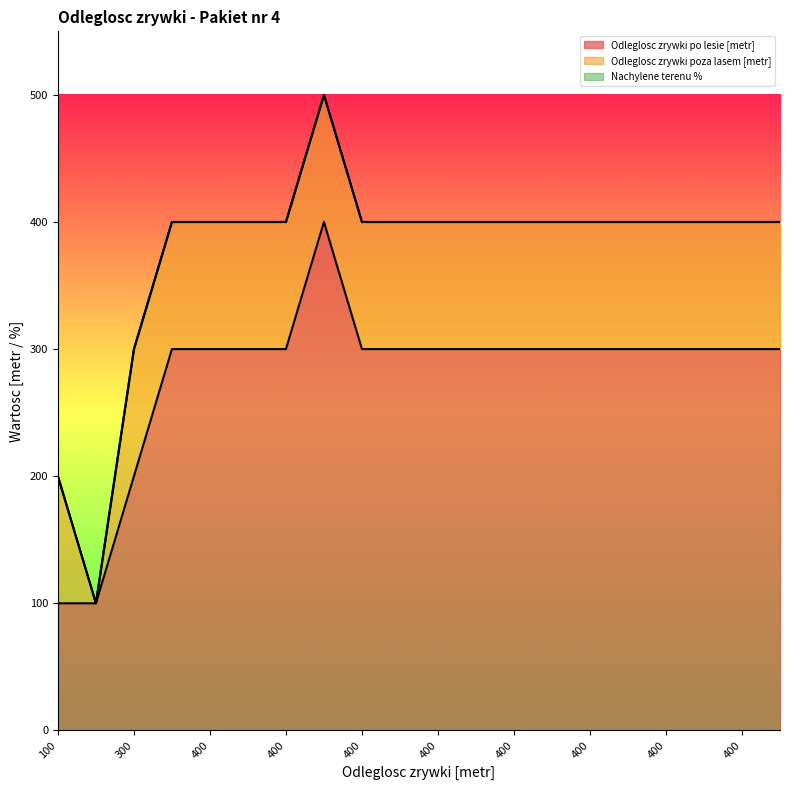

How many values in the Odleglosc zrywki po lesie [metr] series exceed 300?

1